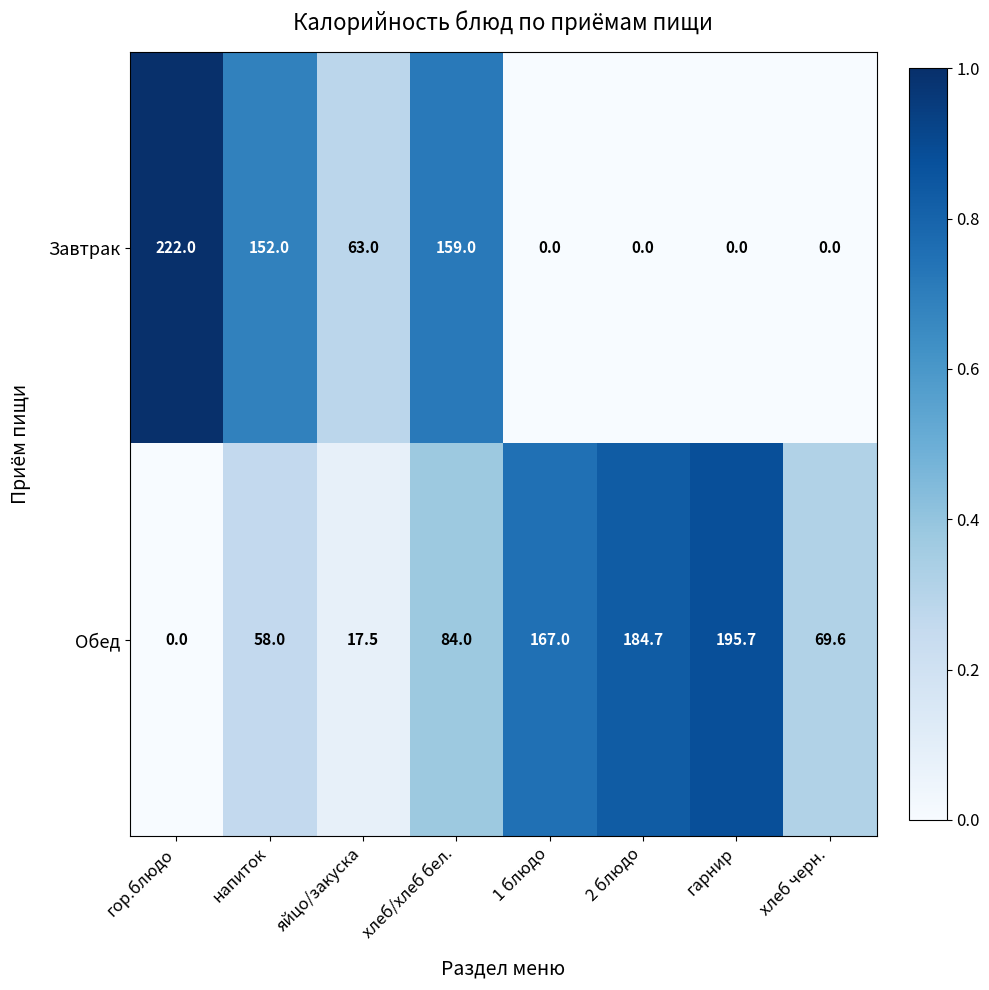

Rank the series by their maximum value, from lowest to highest.

Обед, Завтрак